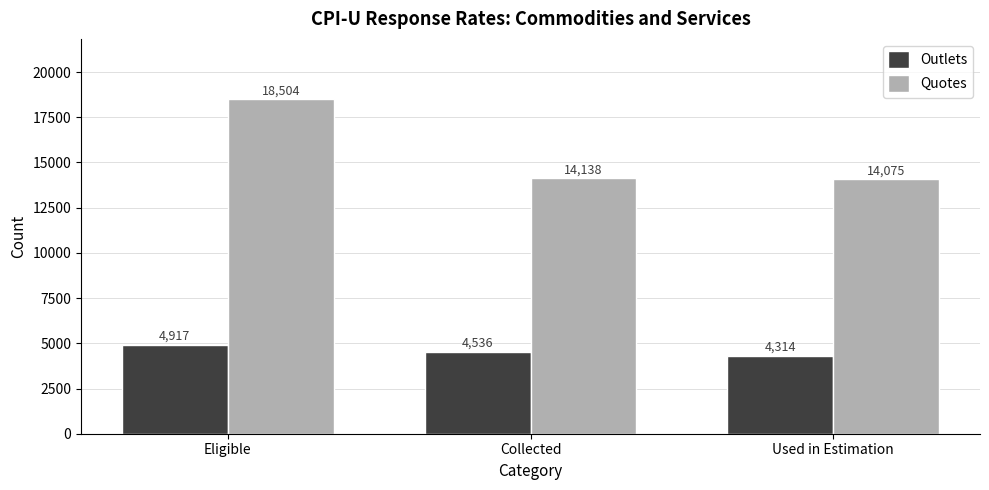

Reading left to right, transcribe all the data shown in this chart.

Outlets: Eligible=4917	Collected=4536	Used in Estimation=4314
Quotes: Eligible=18504	Collected=14138	Used in Estimation=14075